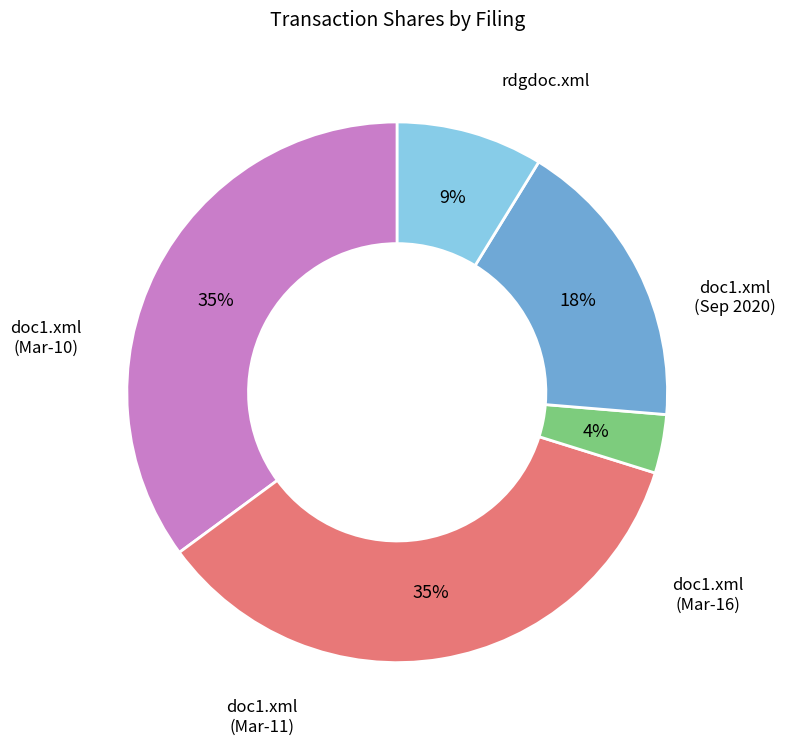

Is there a majority slice in this chart?

No